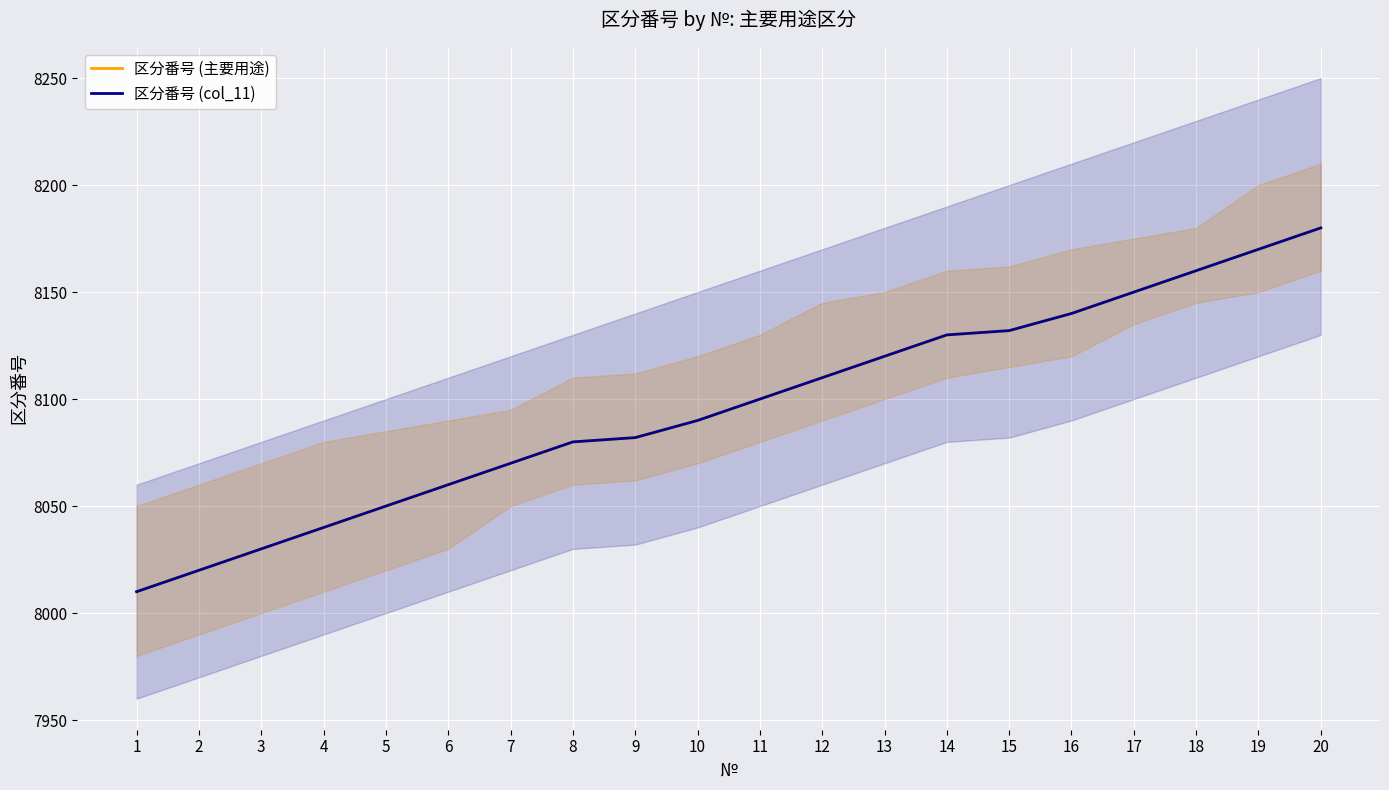

Is this an area chart (filled region under the line)?

No